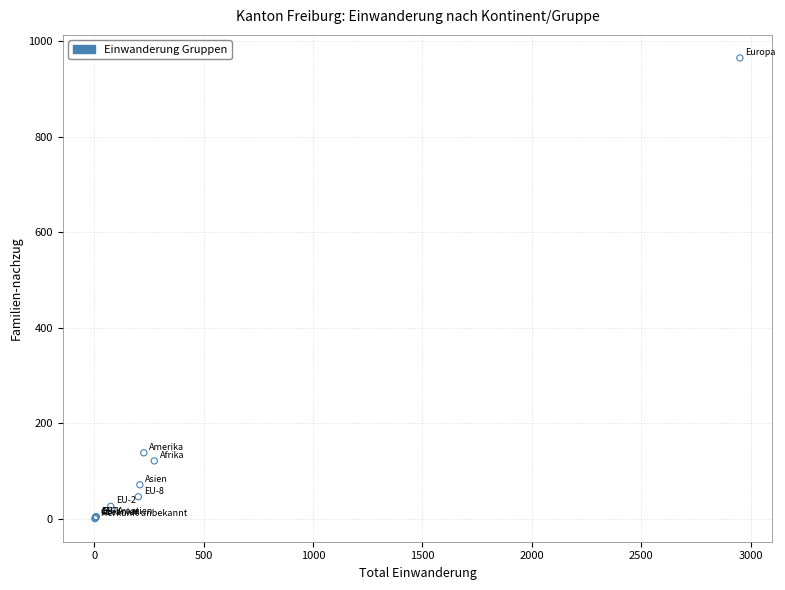

What Y value in the scatter plot is closest to 482?

138